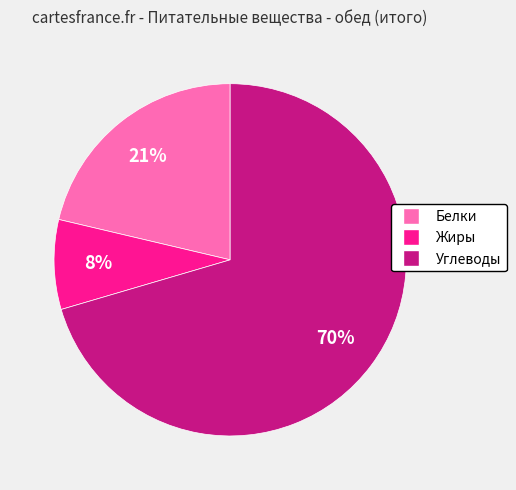

To the nearest percent, what is the average slice percentage?

33%